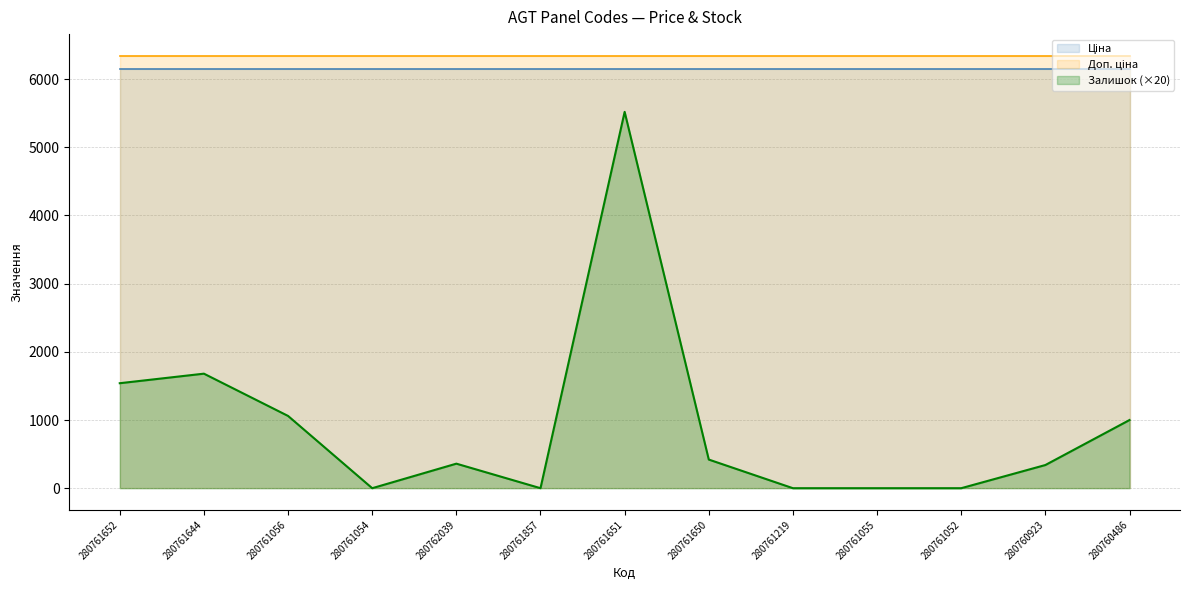

Which series changed the most between 280761857 and 280761052?

Ціна